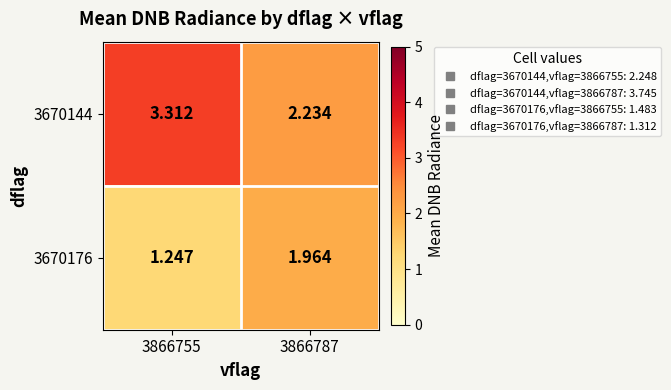

Between 3866755 and 3866787, which series saw the biggest shift?

3670144